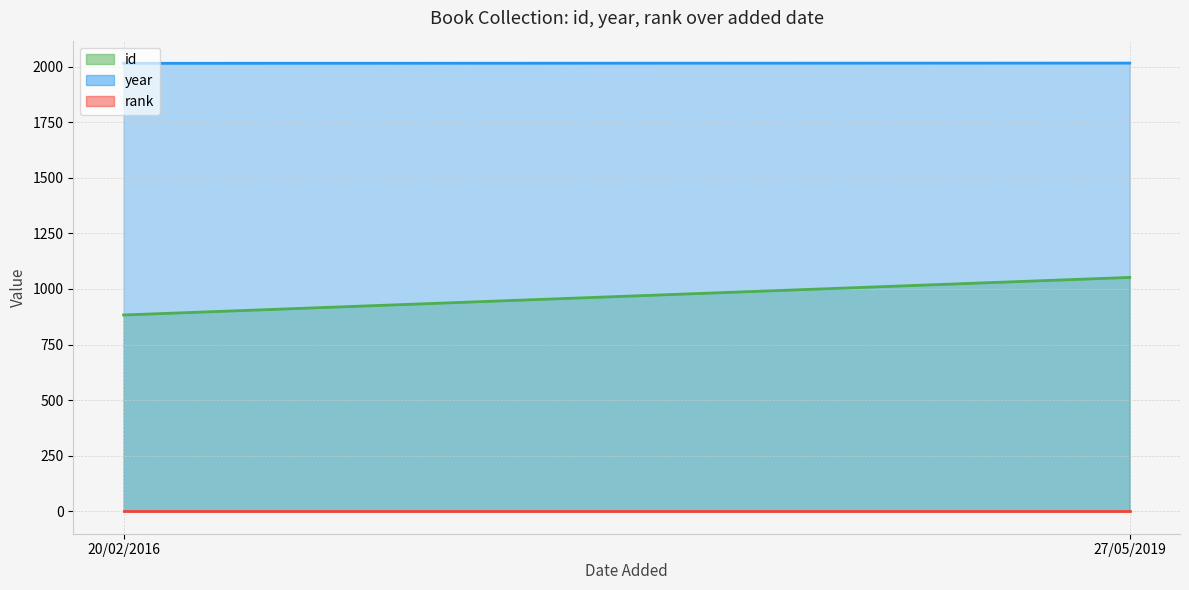

Is it true that id equals 1480 at 20/02/2016?

False